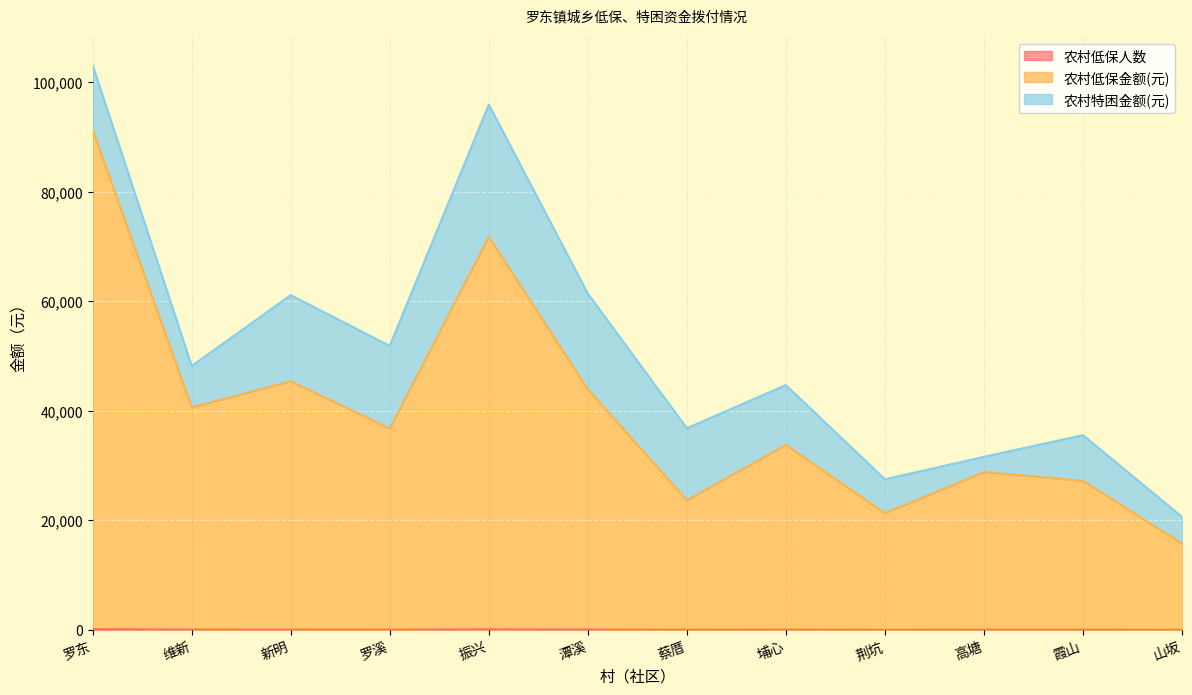

The 农村低保人数 series shows 84 at 新明. True or false?

True